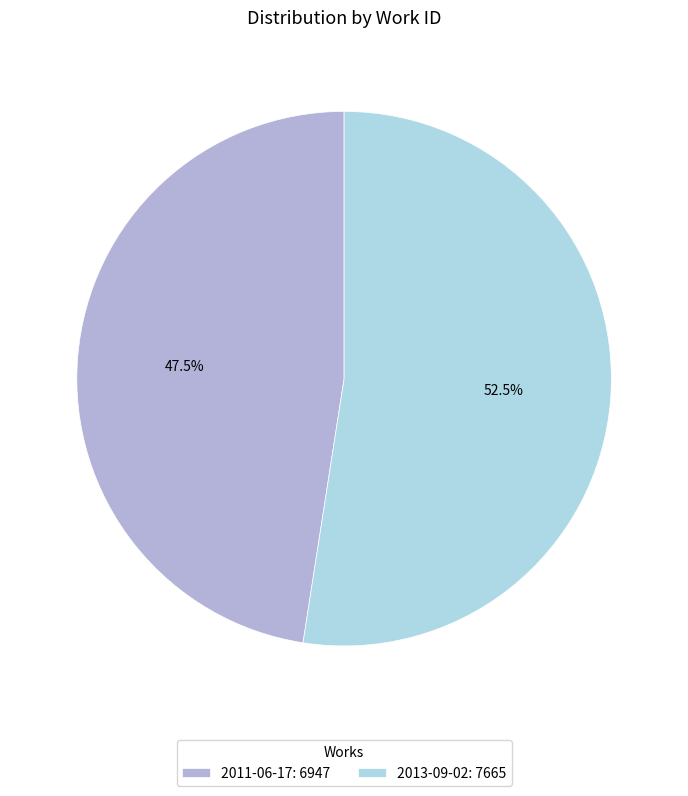

How many segments does this pie chart have?

2